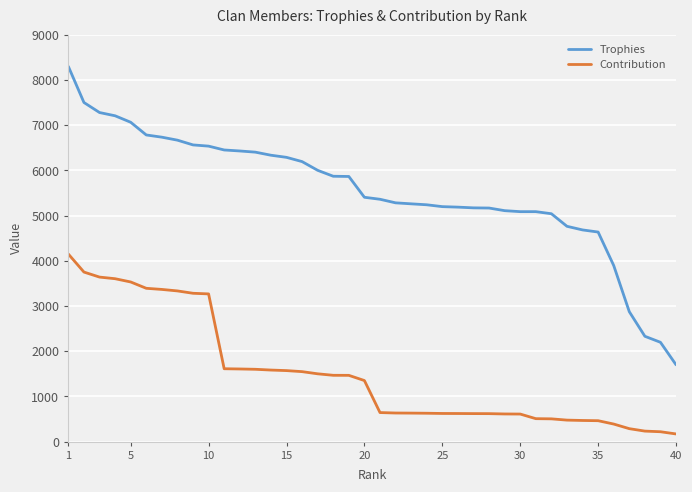

Count the number of categories in the chart.

40